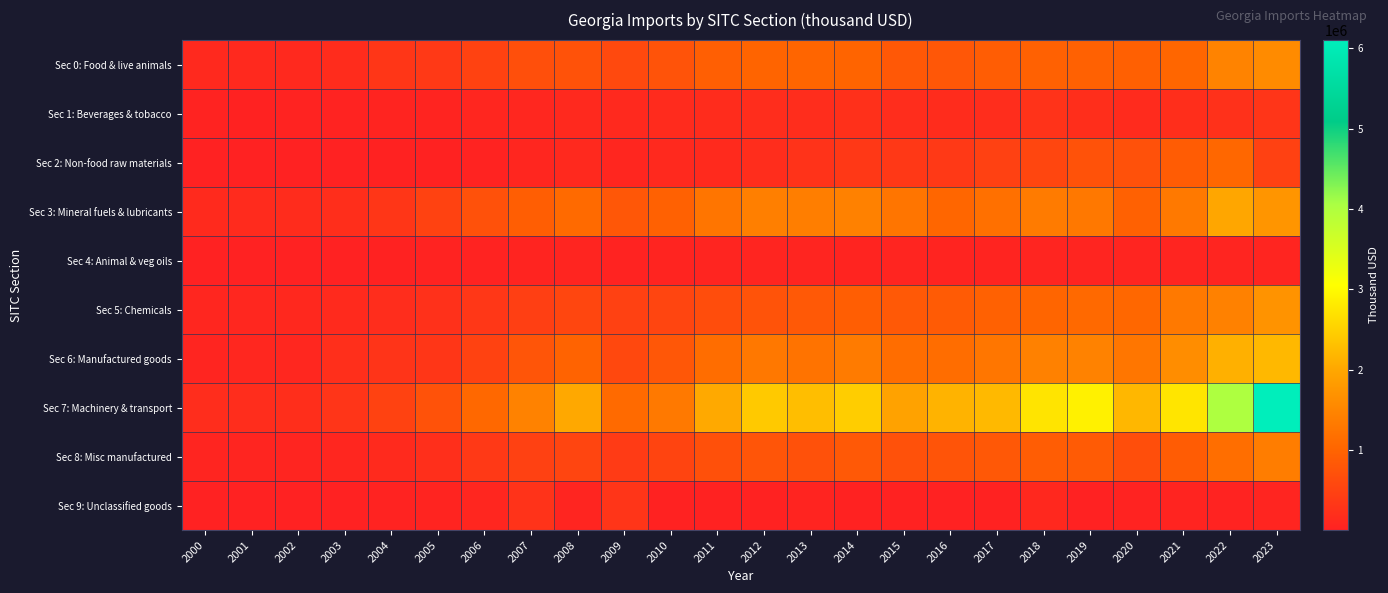

What is the minimum value shown in the chart?

1551.6